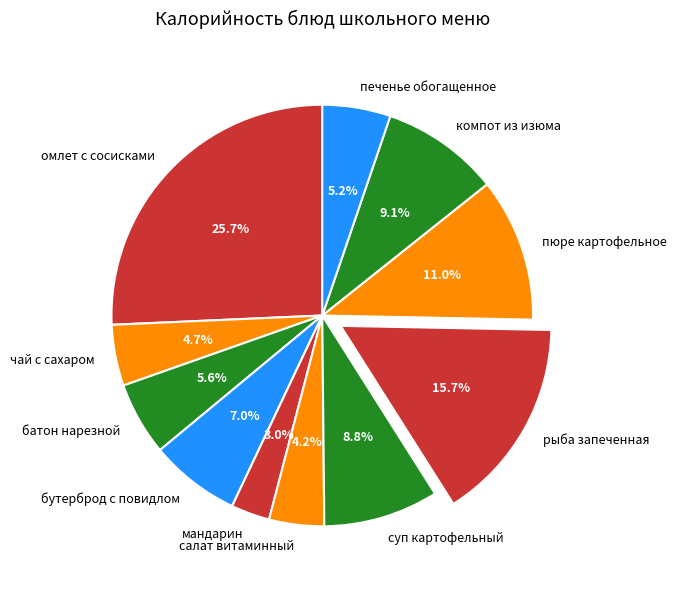

Do компот из изюма and мандарин together represent more than half of the pie?

No